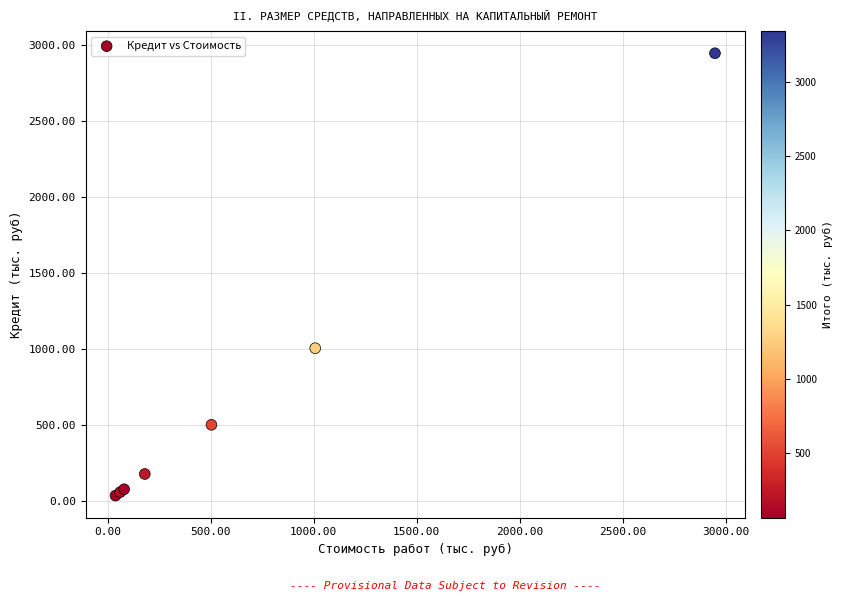

What Y value in the scatter plot is closest to 1492?

1007.7